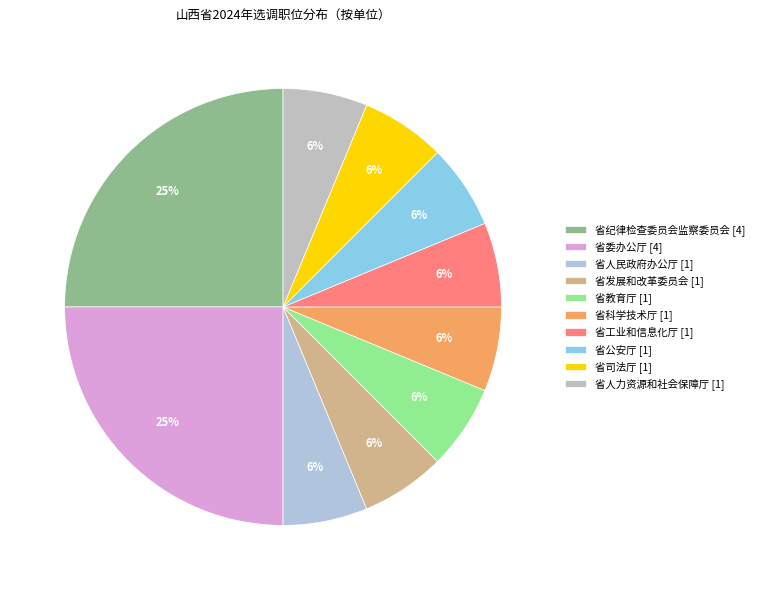

To the nearest percent, what is the combined percentage of 省教育厅 and 省公安厅?

12%